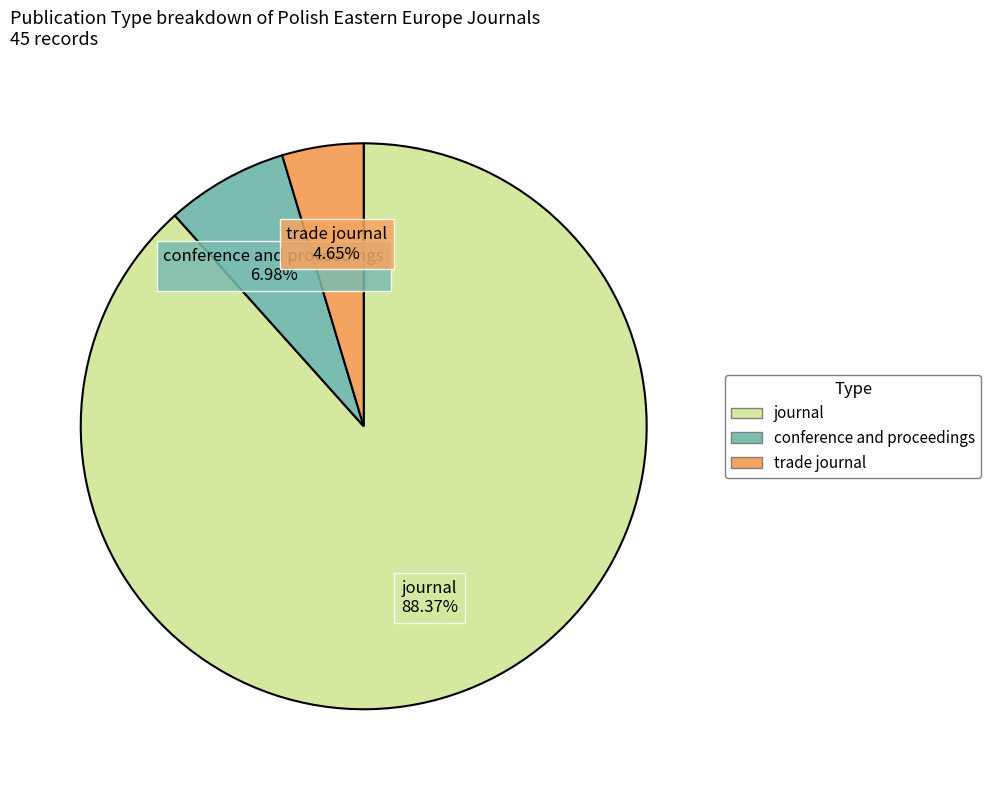

What portion of the pie excludes journal?

11.6%